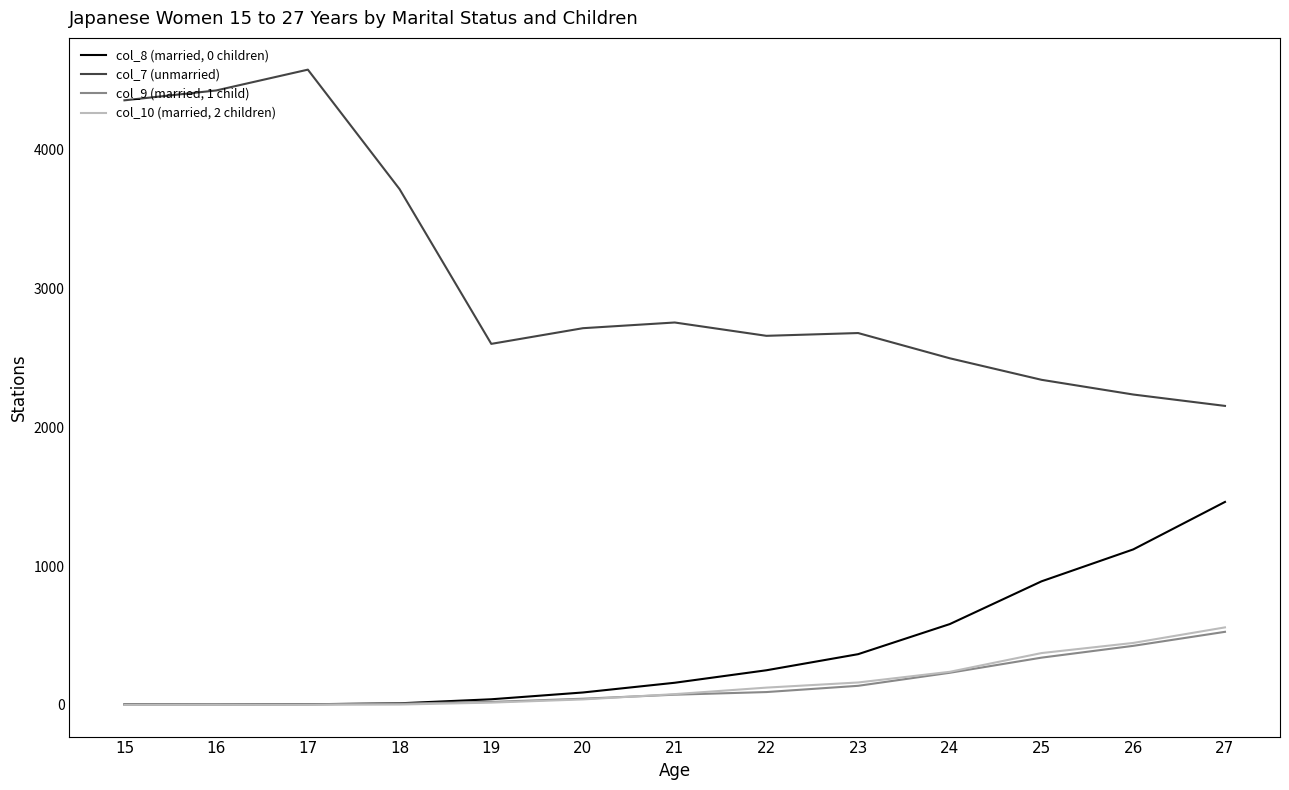

List the series in order of their peak value, highest first.

col_7 (unmarried), col_8 (married, 0 children), col_10 (married, 2 children), col_9 (married, 1 child)